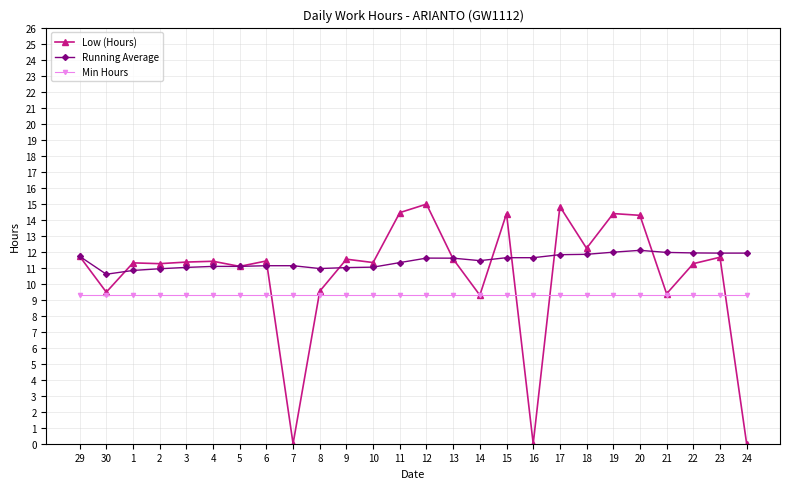

What is the highest value of the Running Average series?

12.1